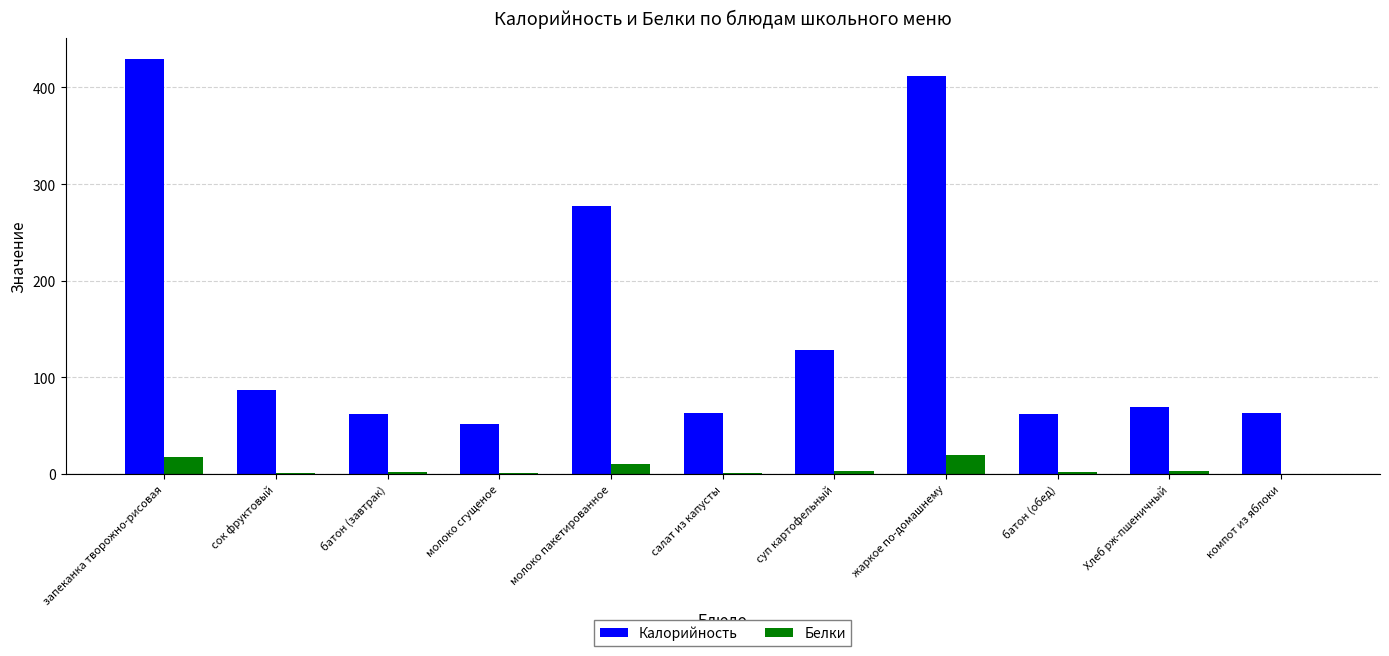

Are the bars horizontal?

No